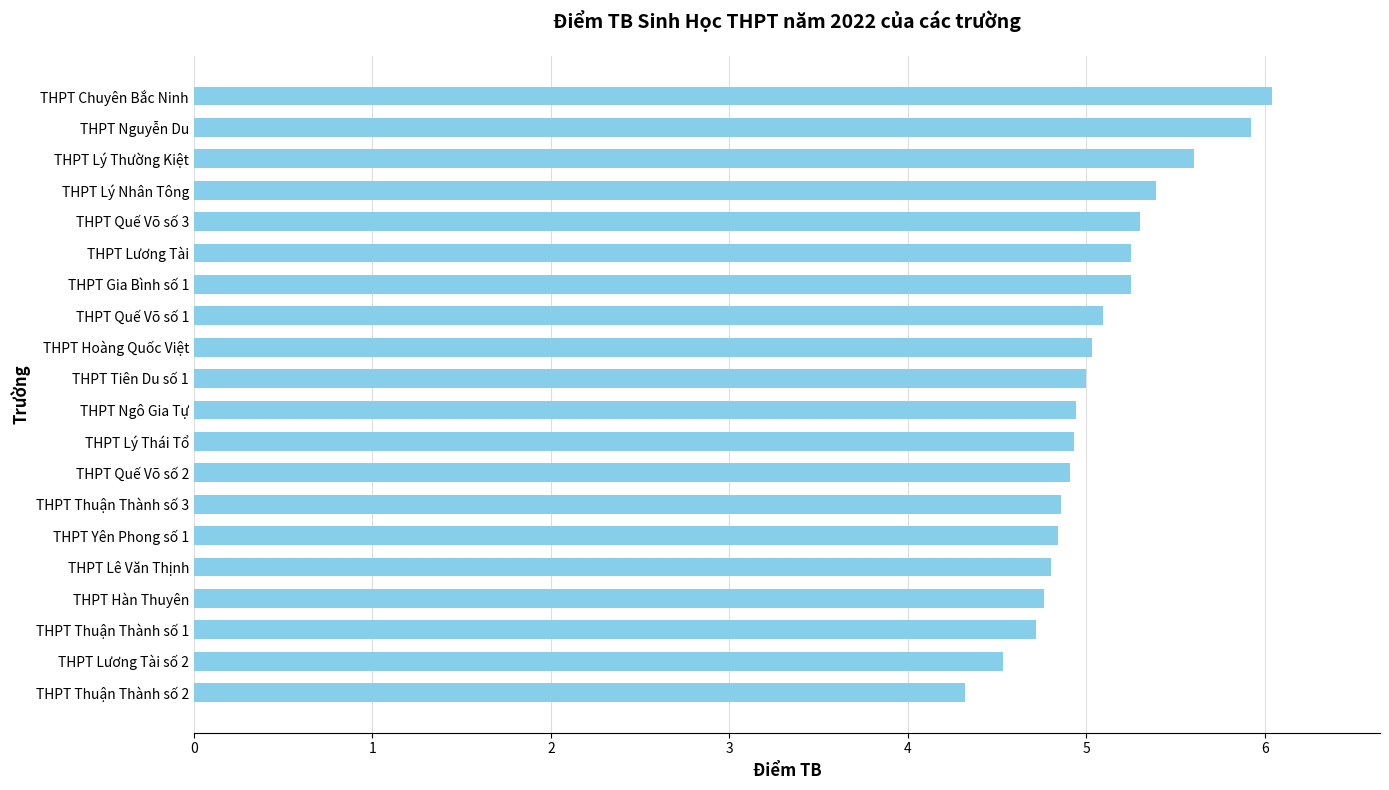

What is the approximate value at THPT Lý Nhân Tông?

5.4